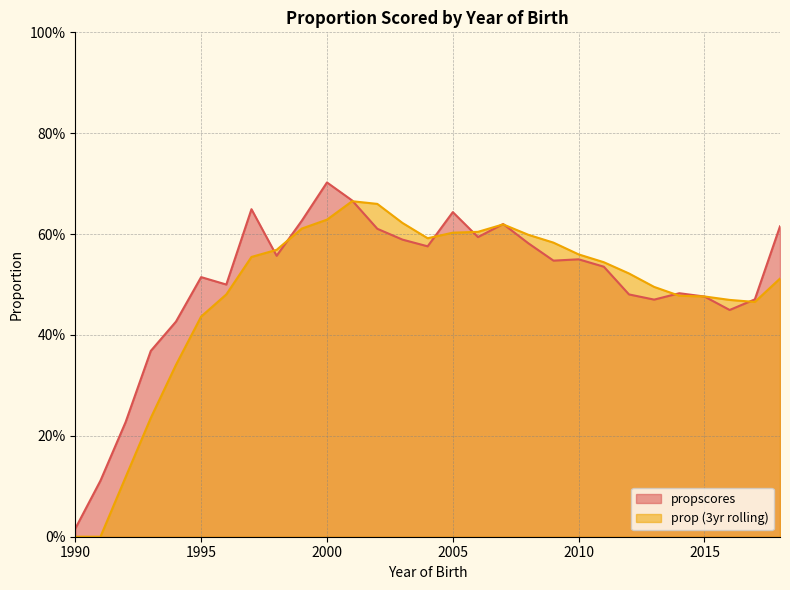

At which category is the sum across all series the highest?

2001